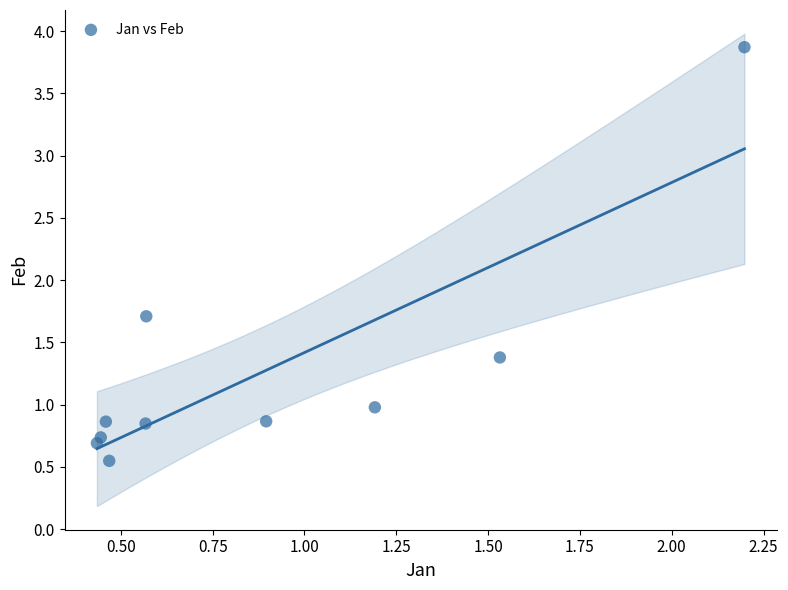

What is the range of Y values (max minus min)?

3.3